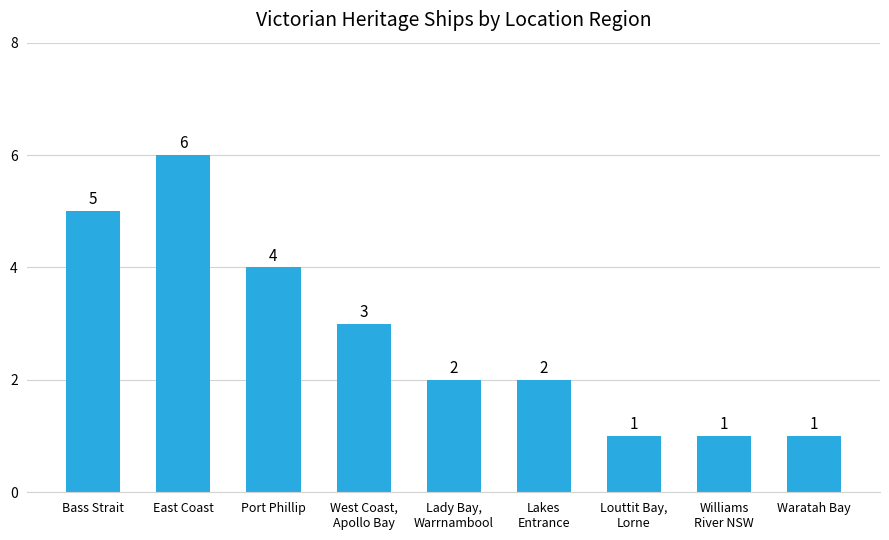

The chart shows a value of 2 at West Coast,
Apollo Bay. True or false?

False